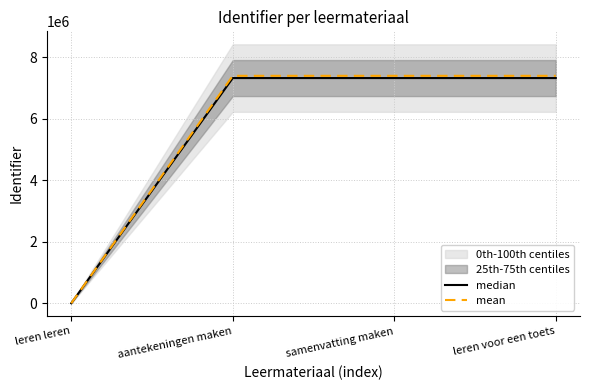

Reading right to left, list all the values displayed in this chart.

median: leren voor een toets=7318173.0	samenvatting maken=7318161.0	aantekeningen maken=7318154.0	leren leren=0.0
mean: leren voor een toets=7391354.7	samenvatting maken=7391342.6	aantekeningen maken=7391335.5	leren leren=0.0